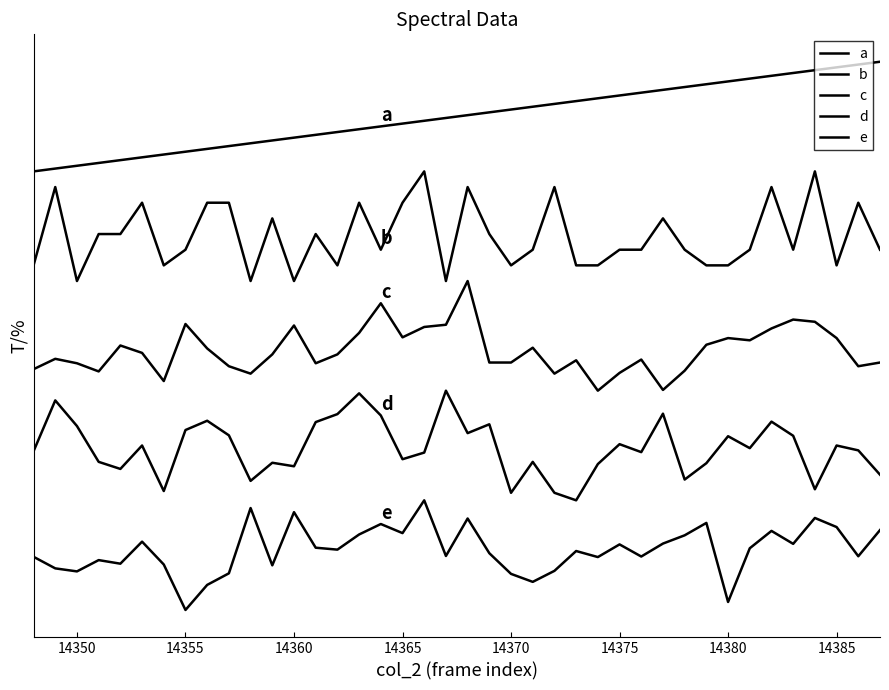

True or false: e and d cross at least once.

False